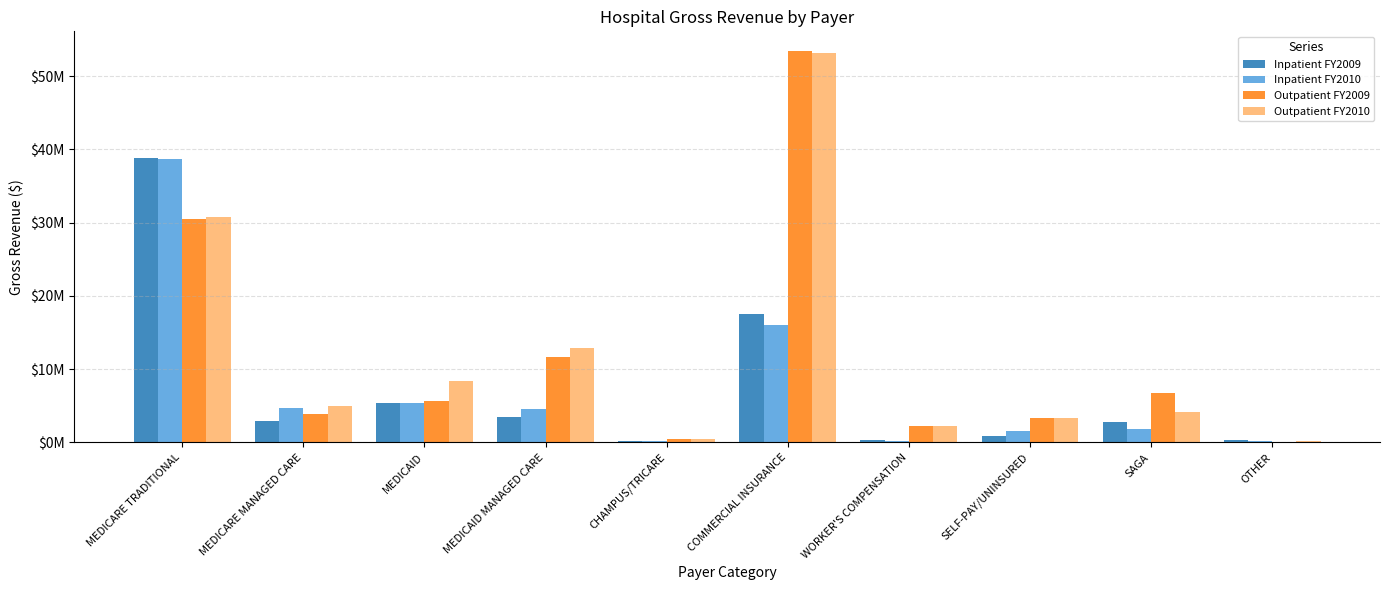

Does the chart contain stacked bars?

No